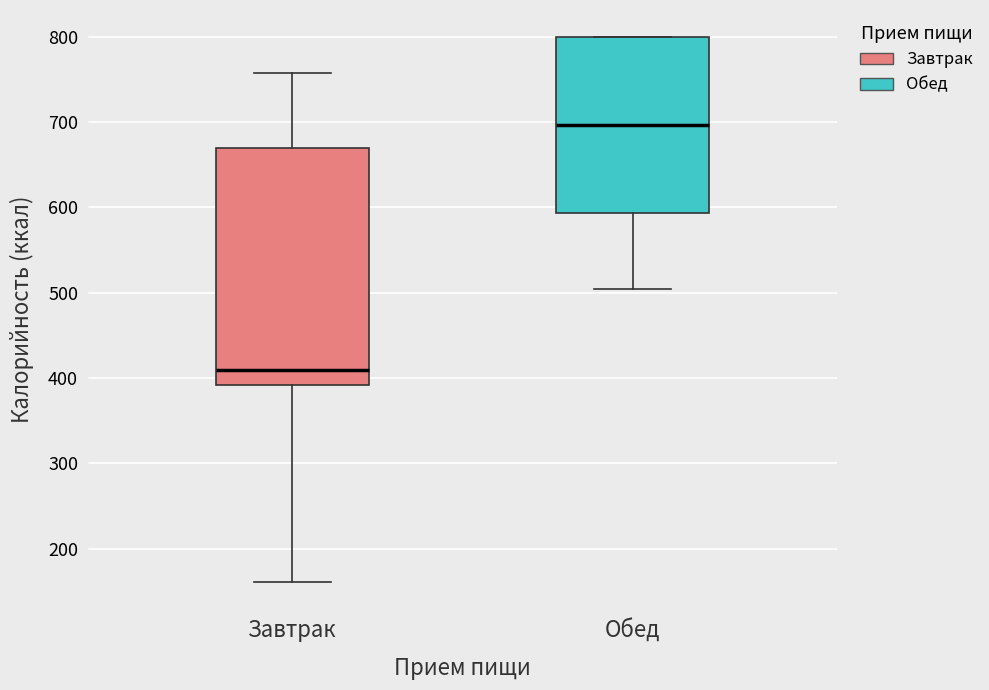

Reading left to right, transcribe this box plot: for each box, give where its median line is, the range the box spans, and where its two whiskers end, as read against the y-axis. The values are not printed on the chart, so give them approximately, as read against the axis.

Завтрак: median 410, box 390 to 670, whiskers 160 to 760
Обед: median 700, box 590 to 800, whiskers 500 to 800